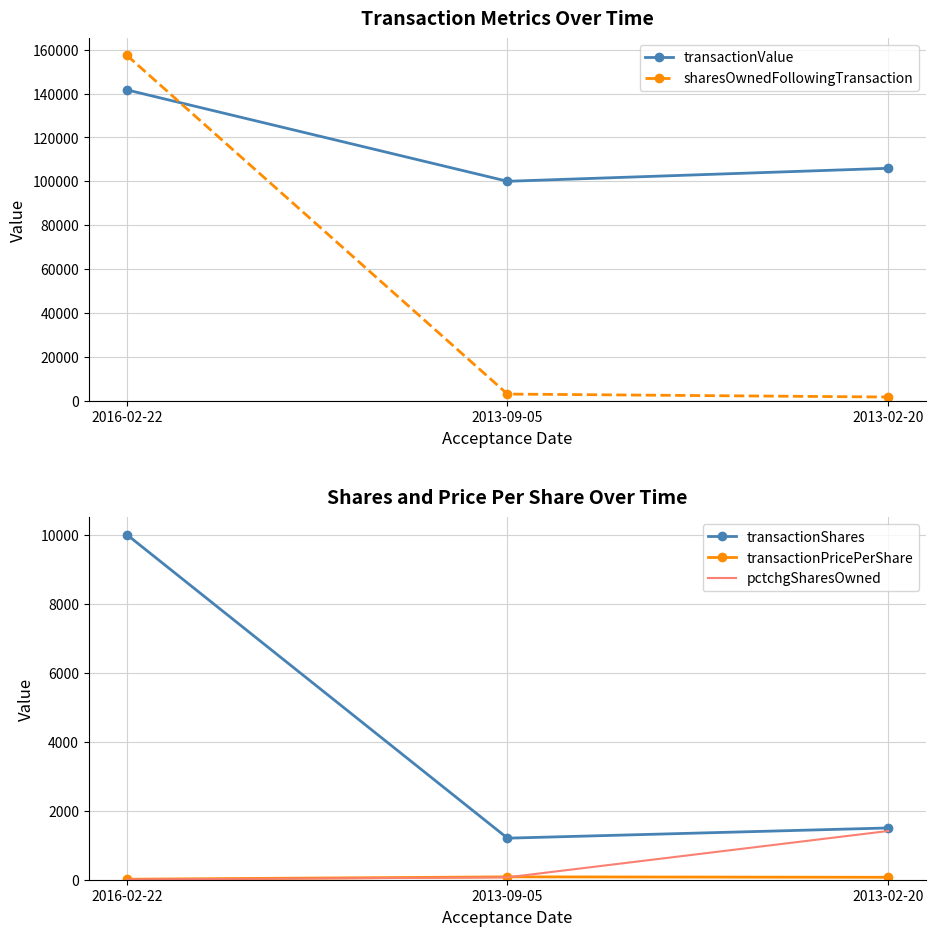

The pctchgSharesOwned series shows 103.7 at 2013-09-05. True or false?

False